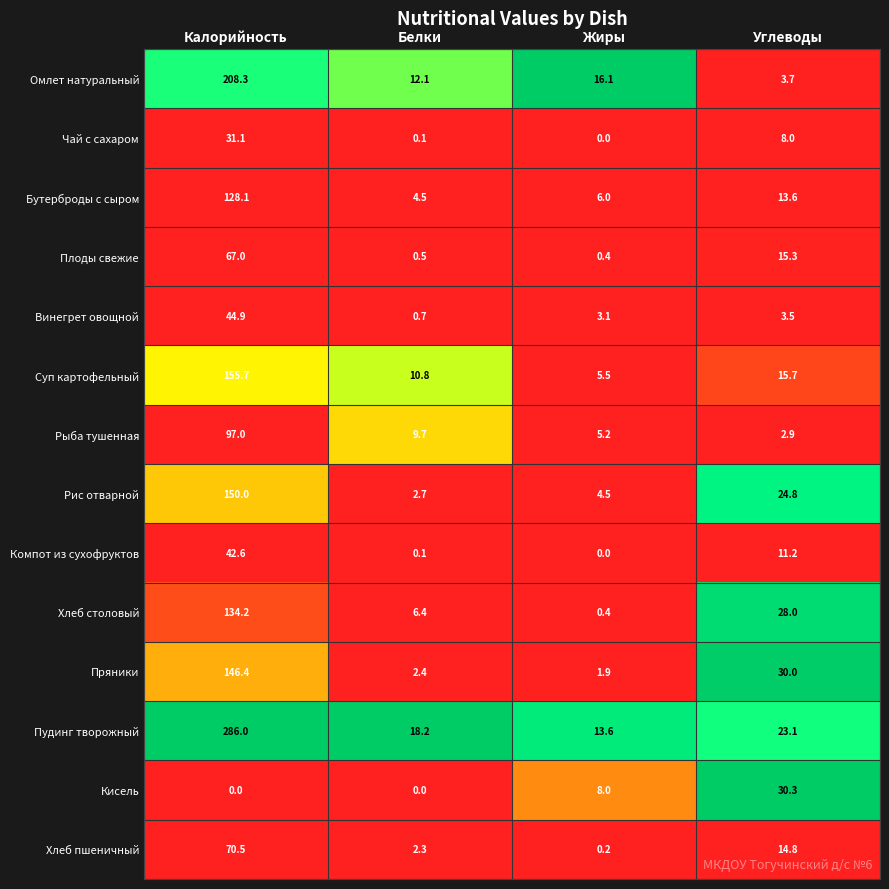

What is the total value across all series at Белки?

70.5